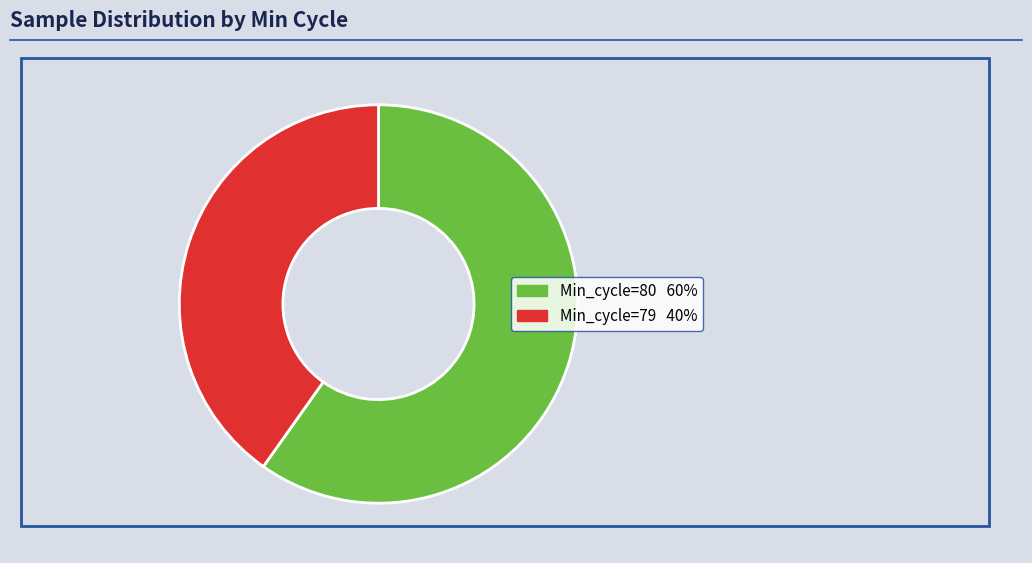

Is there a majority slice in this chart?

Yes